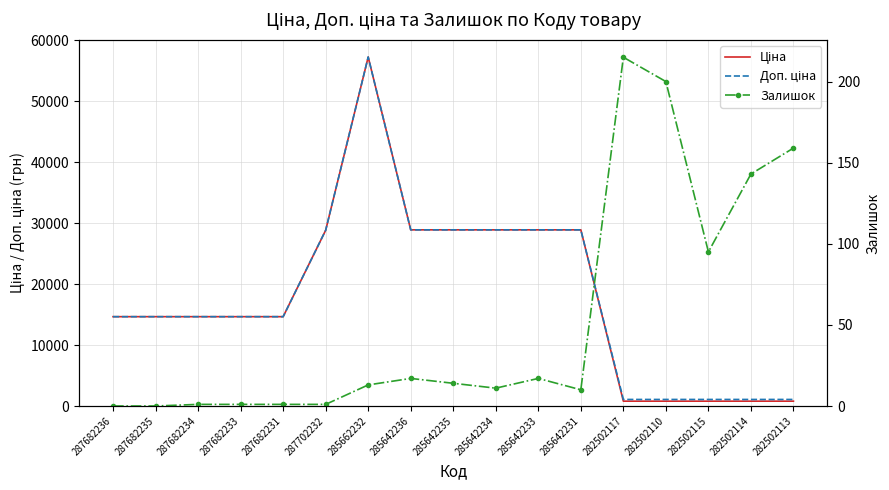

How many lines are shown in the chart?

3